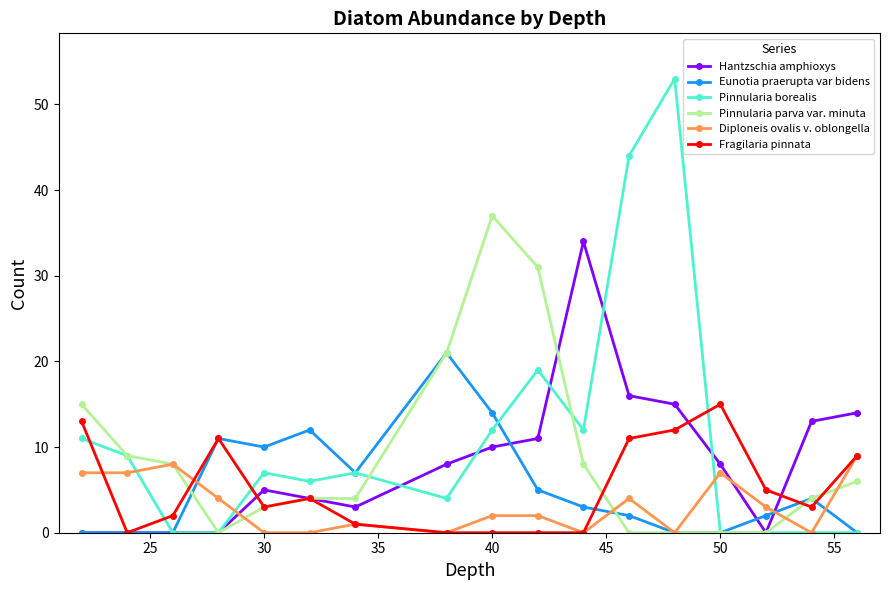

What is the maximum value shown in the chart?

53